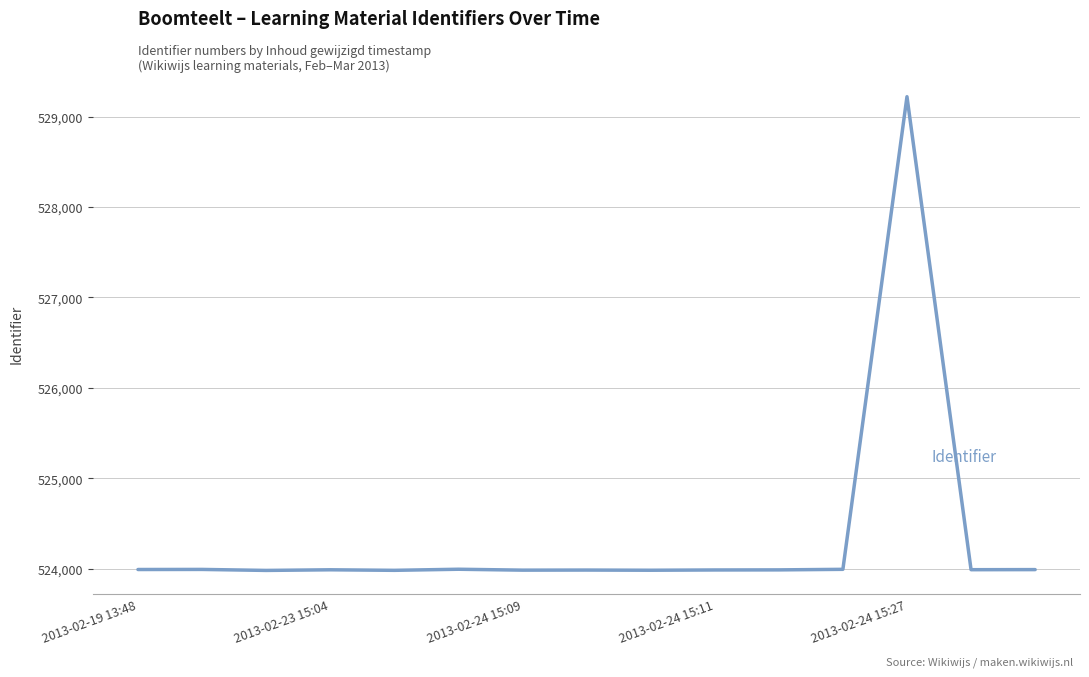

What is the minimum value shown in the chart?

523979